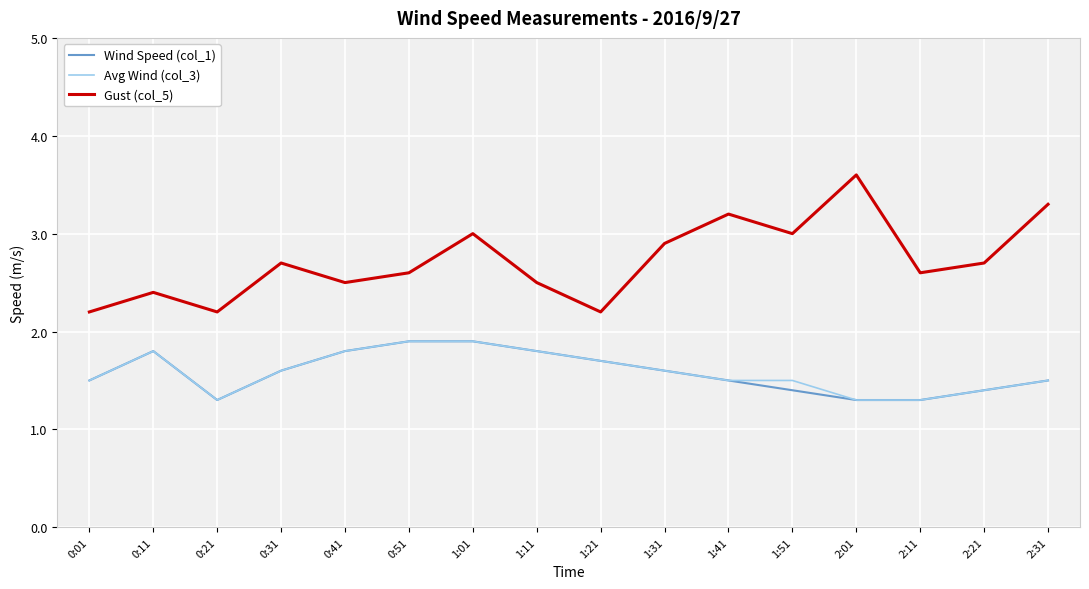

What is the spread (max minus min) of values at 1:21?

0.5